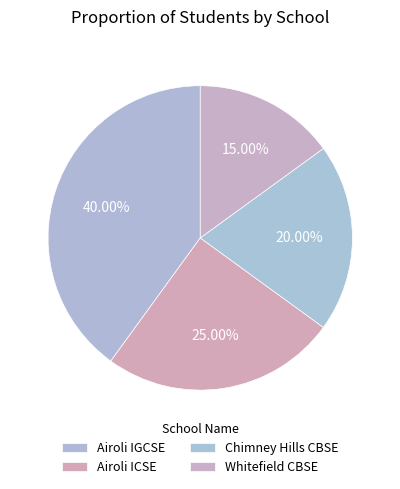

How many segments does this pie chart have?

4